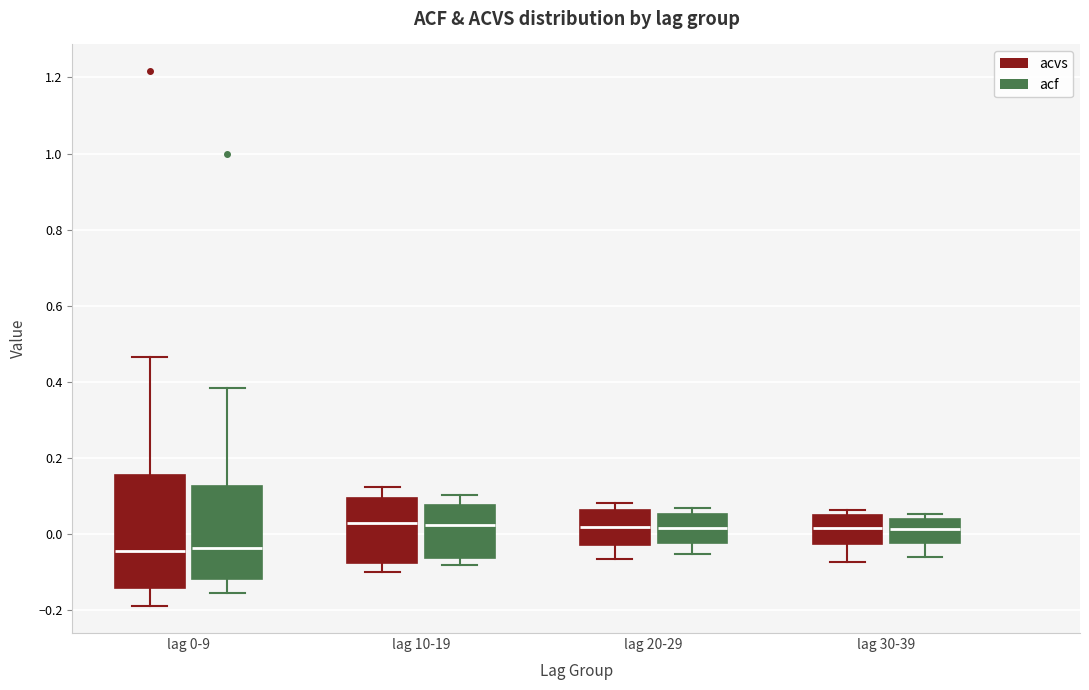

Reading left to right, read every box against the y-axis: the position of its median line, the range the box covers, and the ends of its whiskers. The values are not printed on the chart, so give them approximately, as read against the axis.

lag 0-9 (acvs): median -0.04, box -0.14 to 0.16, whiskers -0.18 to 0.46
lag 0-9 (acf): median -0.04, box -0.12 to 0.12, whiskers -0.16 to 0.38
lag 10-19 (acvs): median 0.02, box -0.08 to 0.10, whiskers -0.10 to 0.12
lag 10-19 (acf): median 0.02, box -0.06 to 0.08, whiskers -0.08 to 0.10
lag 20-29 (acvs): median 0.02, box -0.02 to 0.06, whiskers -0.06 to 0.08
lag 20-29 (acf): median 0.02, box -0.02 to 0.06, whiskers -0.06 to 0.06 (just above the box's upper edge)
lag 30-39 (acvs): median 0.02, box -0.02 to 0.04, whiskers -0.08 to 0.06
lag 30-39 (acf): median 0.02, box -0.02 to 0.04, whiskers -0.06 to 0.06